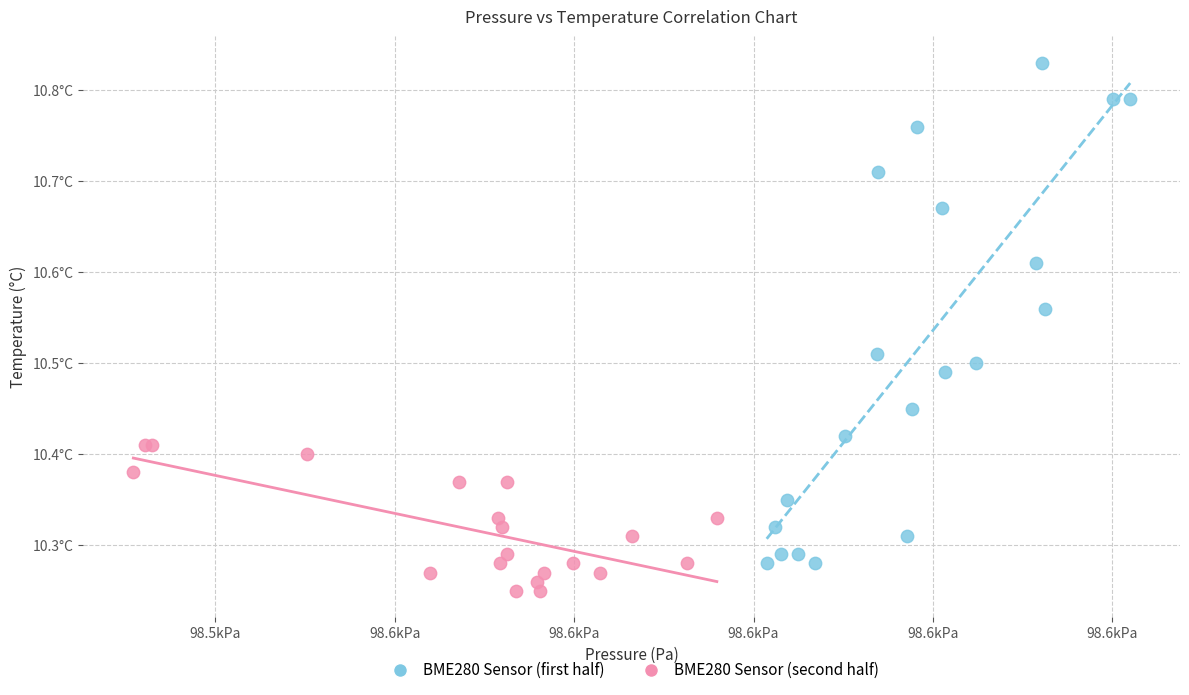

What are all the series names shown in the legend?

BME280 Sensor (first half), BME280 Sensor (second half)